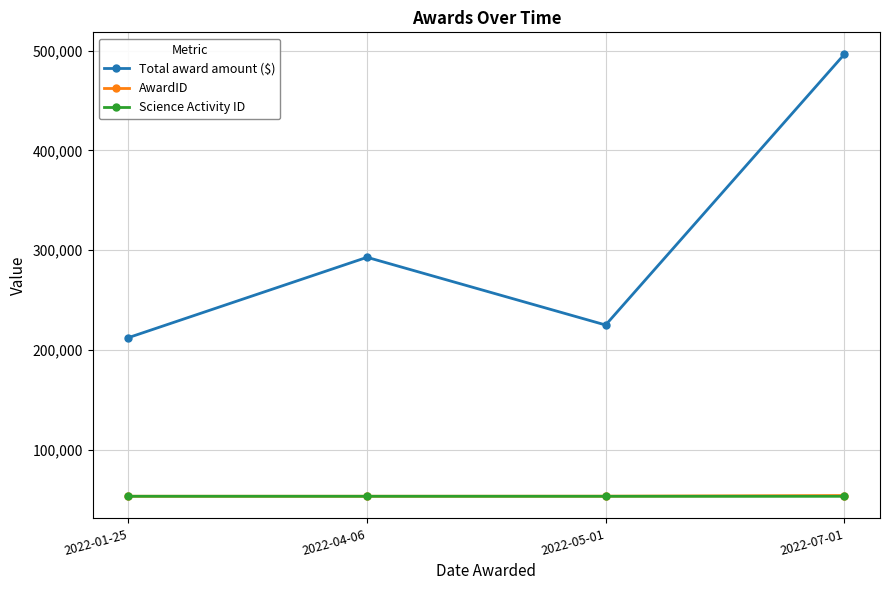

What is the value of the Science Activity ID point at the 2nd from the left?

53171